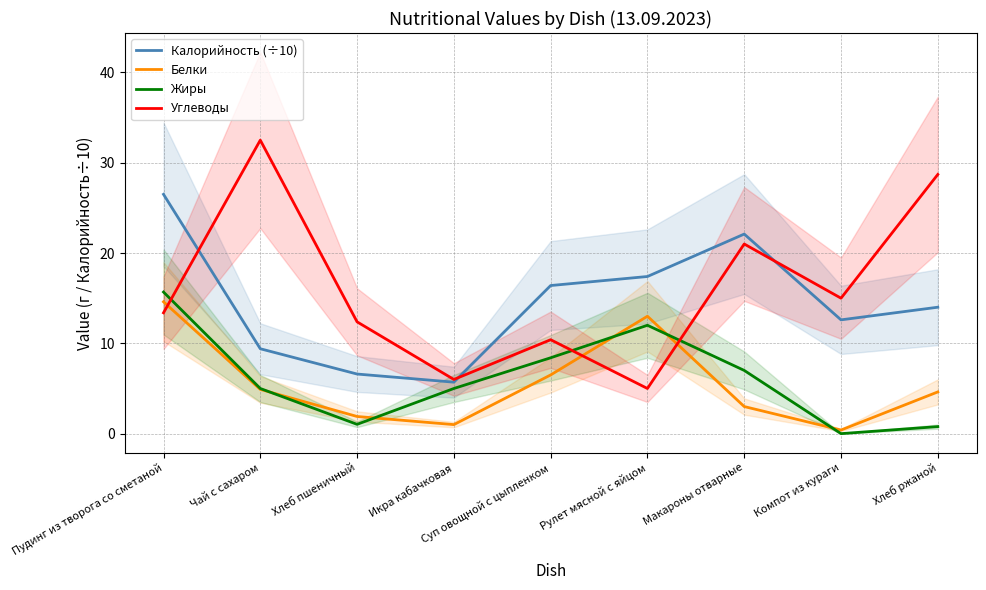

Does the chart have visible grid lines?

Yes